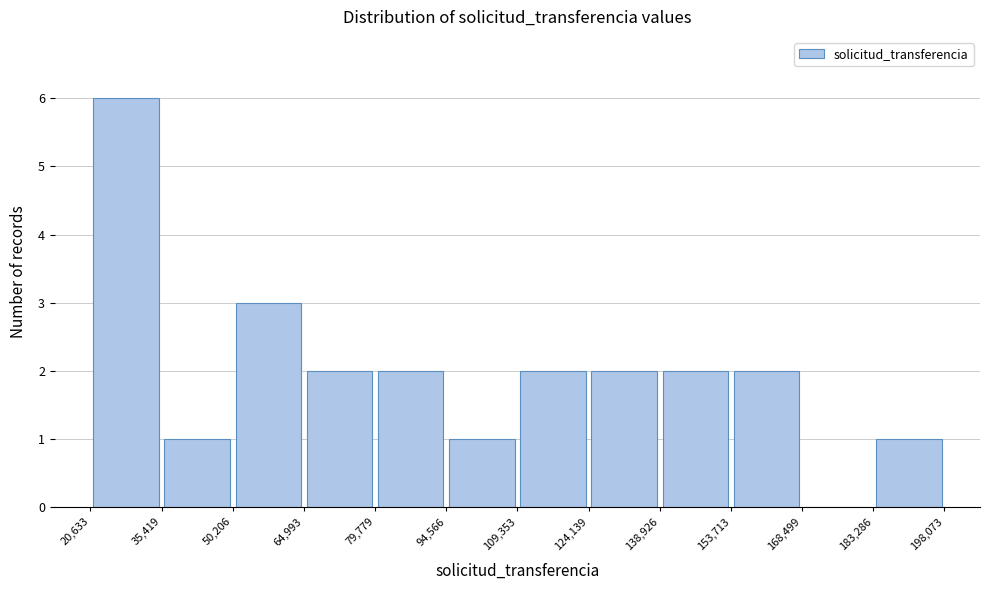

Reading left to right, list every bar in this chart as the range it spans on the x-axis followed by its height. The values are not printed on the chart, so give them approximately, as read against the axis.

20,633 to 35,419: 6
35,419 to 50,206: 1
50,206 to 64,993: 3
64,993 to 79,779: 2
79,779 to 94,566: 2
94,566 to 109,353: 1
109,353 to 124,139: 2
124,139 to 138,926: 2
138,926 to 153,713: 2
153,713 to 168,499: 2
168,499 to 183,286: 0
183,286 to 198,073: 1